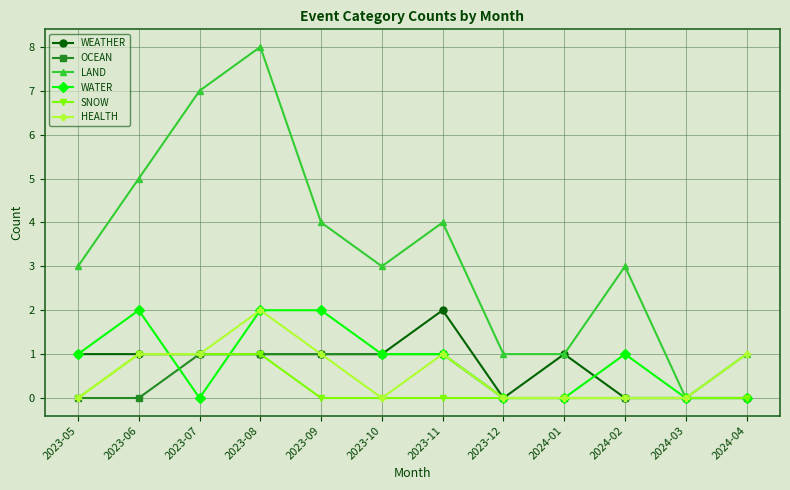

What position from the right is 2024-02?

3